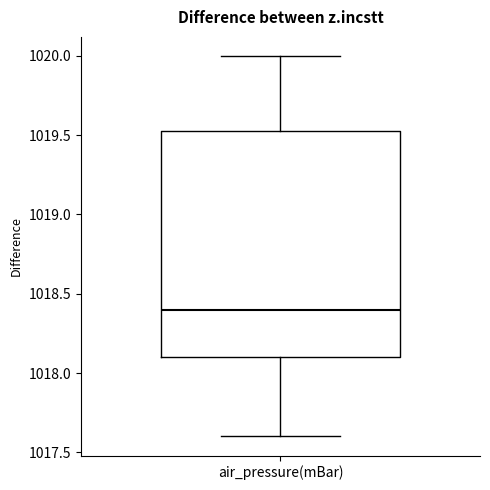

Where does the median line of the box for air_pressure(mBar) sit on the y-axis? The values are not printed on the chart, so give them approximately, as read against the axis.

1018.40